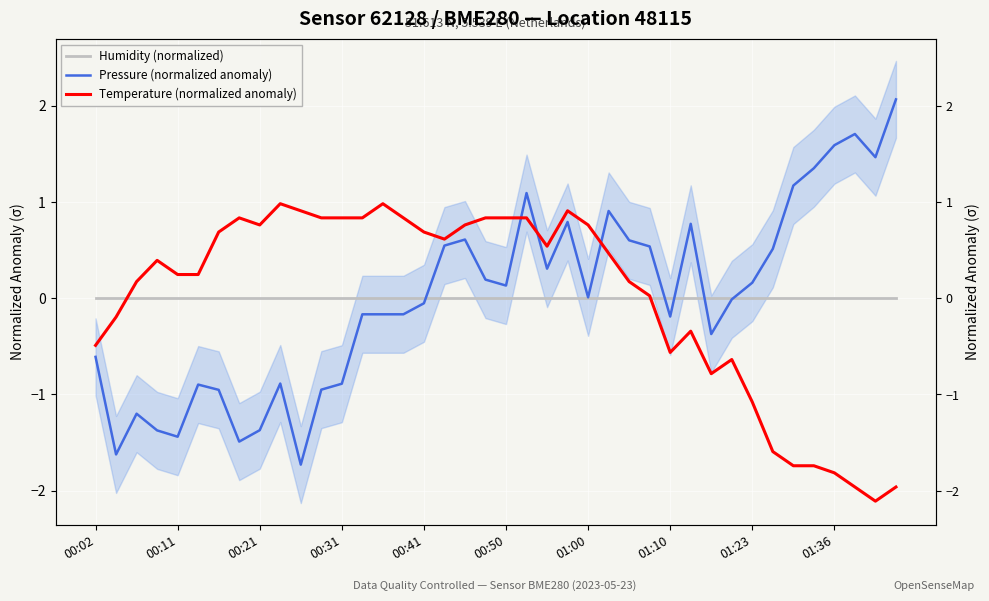

Which series has the largest total across all categories?

Pressure (normalized anomaly)